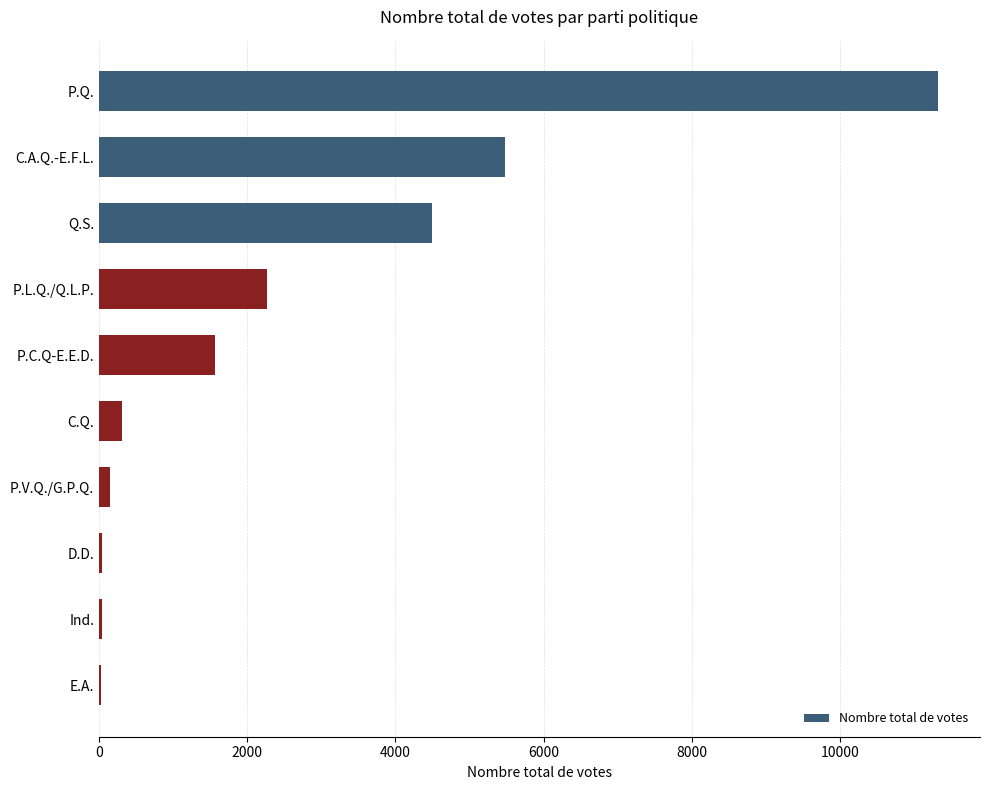

What is the maximum value shown in the chart?

11327